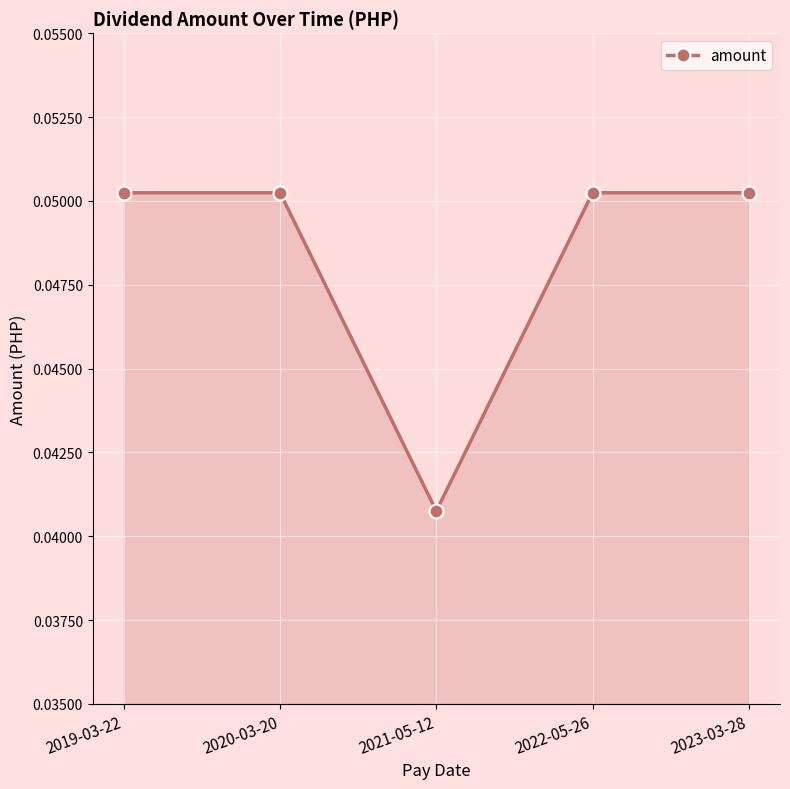

At which category does the chart reach its minimum across all series?

2021-05-12